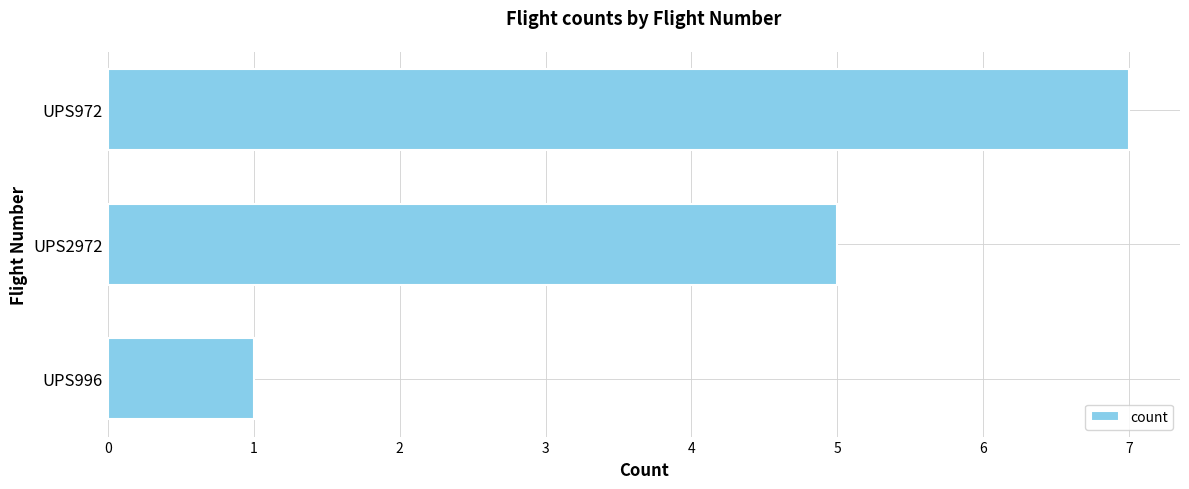

Approximately how many times larger is the value at UPS2972 compared to UPS996?

5.0